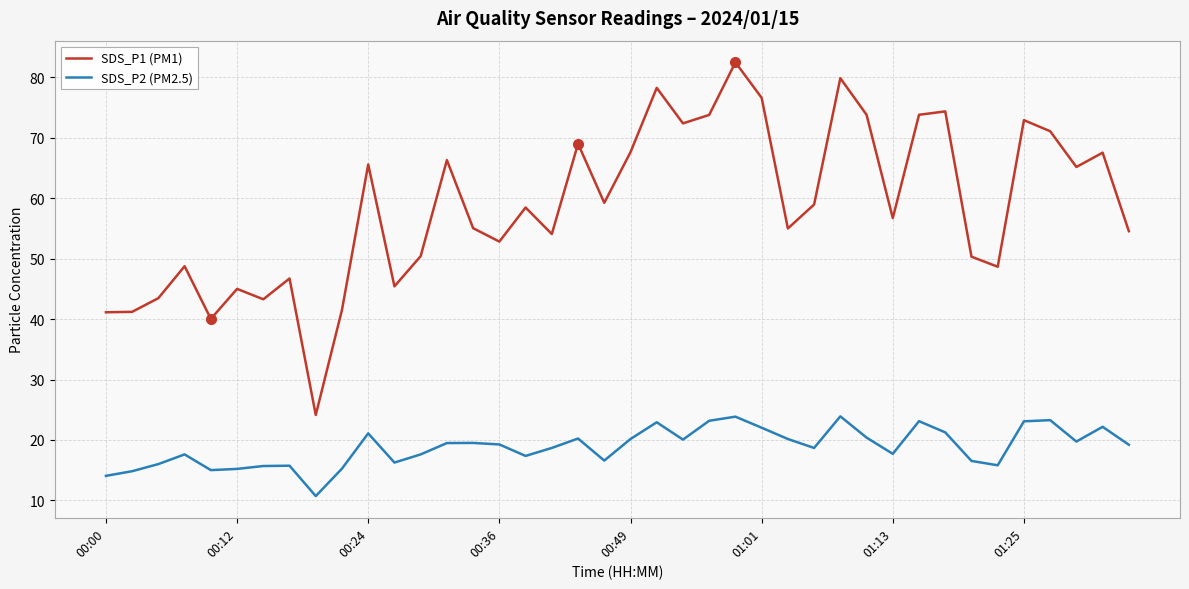

Does the chart display data point markers on the line(s)?

No